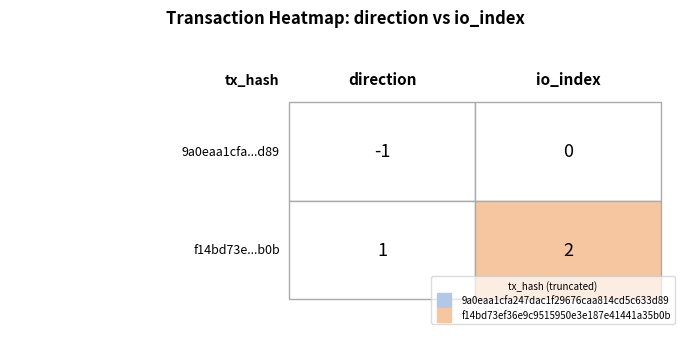

Reading left to right, what are all the values shown in this chart?

9a0eaa1cfa247dac1f29676caa814cd5c633d89: -1=-1	1=0
f14bd73ef36e9c9515950e3e187e41441a35b0b: -1=1	1=2